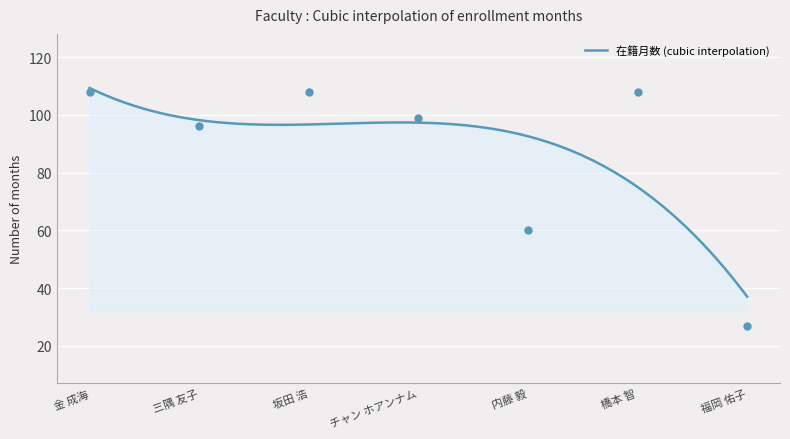

What is the change in value from 三隅 友子 to 坂田 浩?

+12